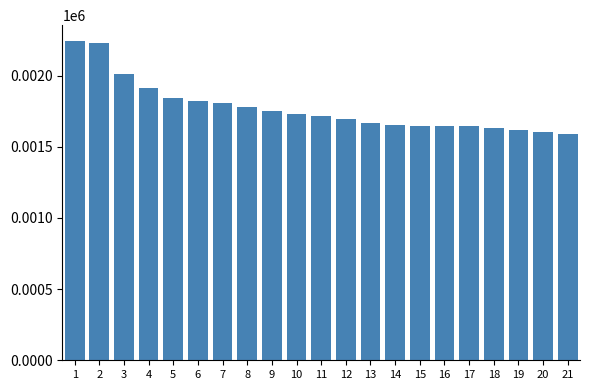

What is the maximum value shown in the chart?

2243